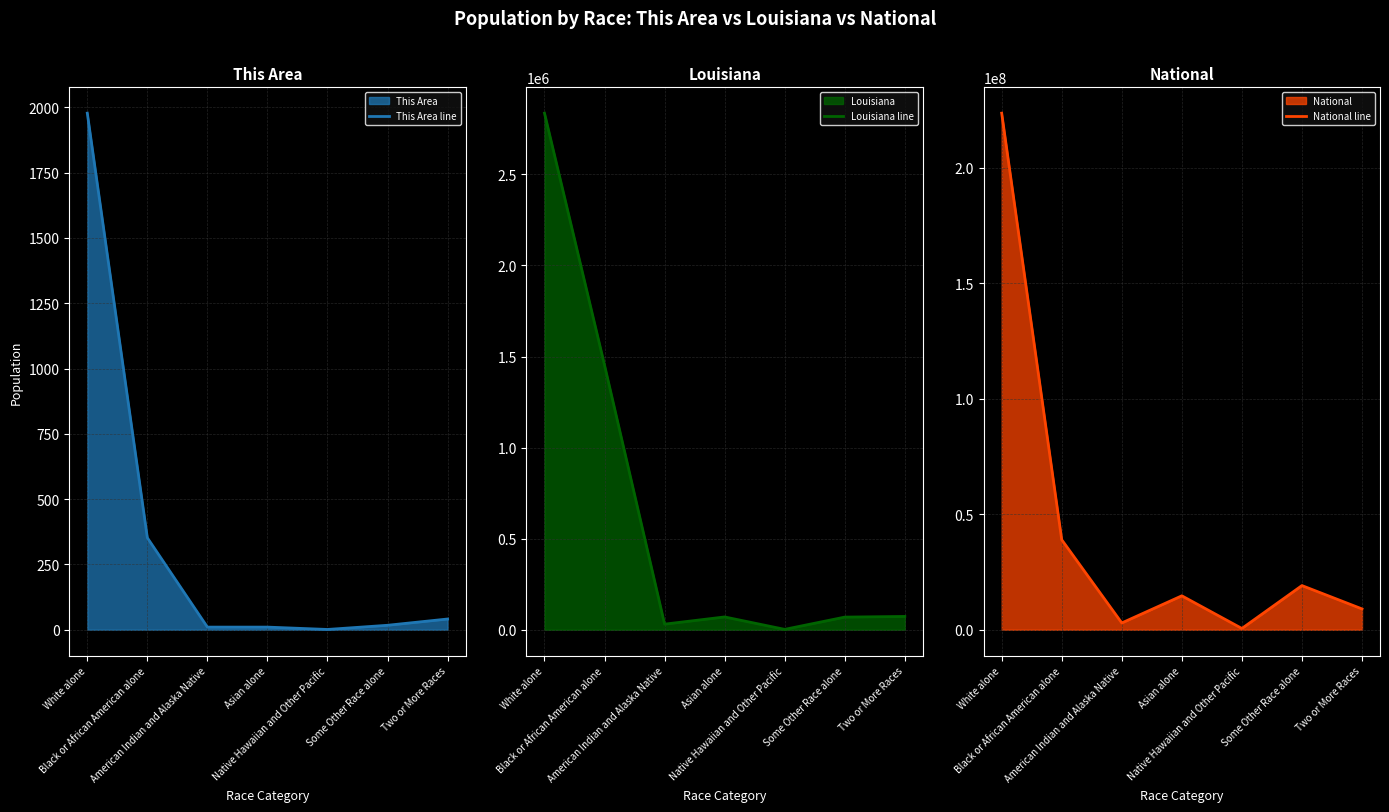

At which label does Louisiana line reach its minimum?

Native Hawaiian and Other Pacific